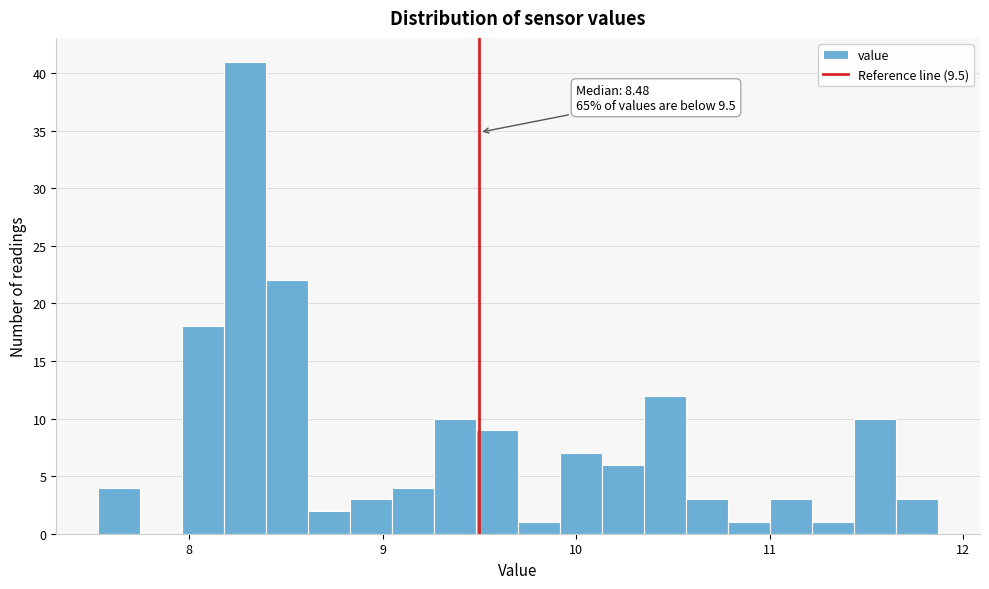

Around what value on the x-axis is the tallest bar? Give the approximate position of its centre, as read against the axis.

8.3